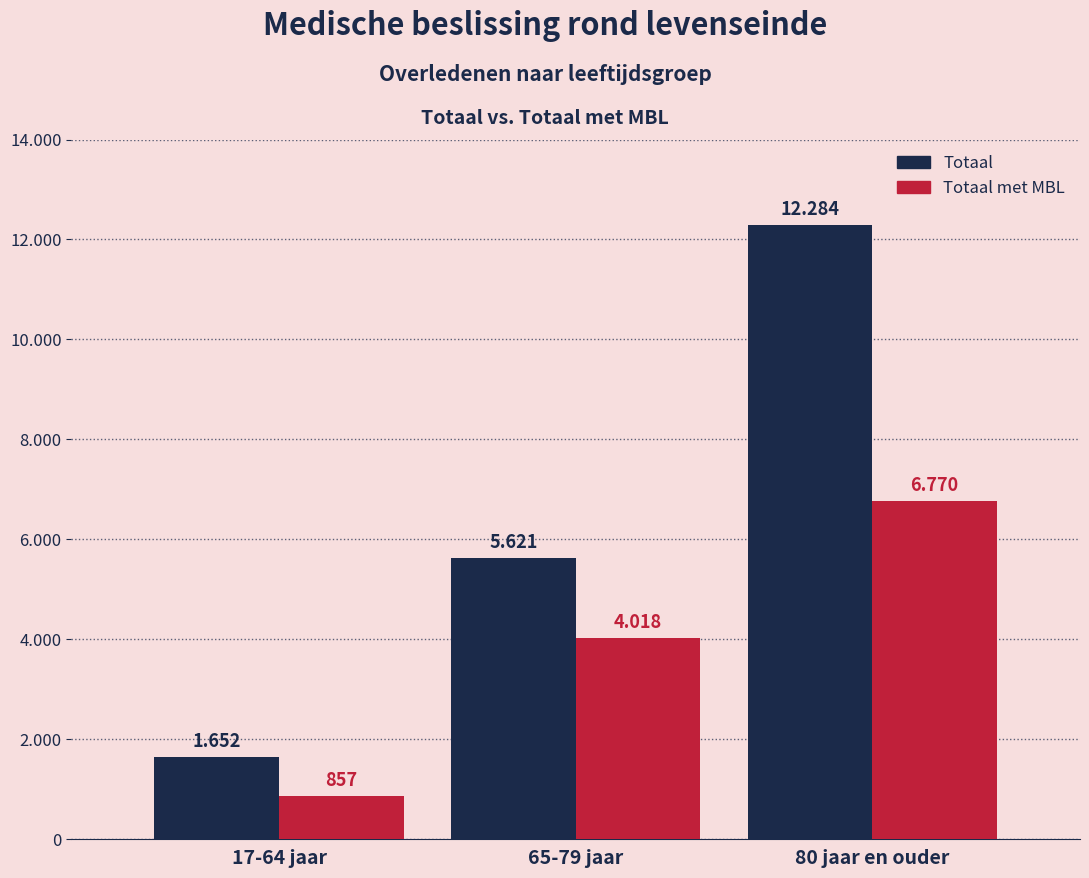

Does the chart contain stacked bars?

No